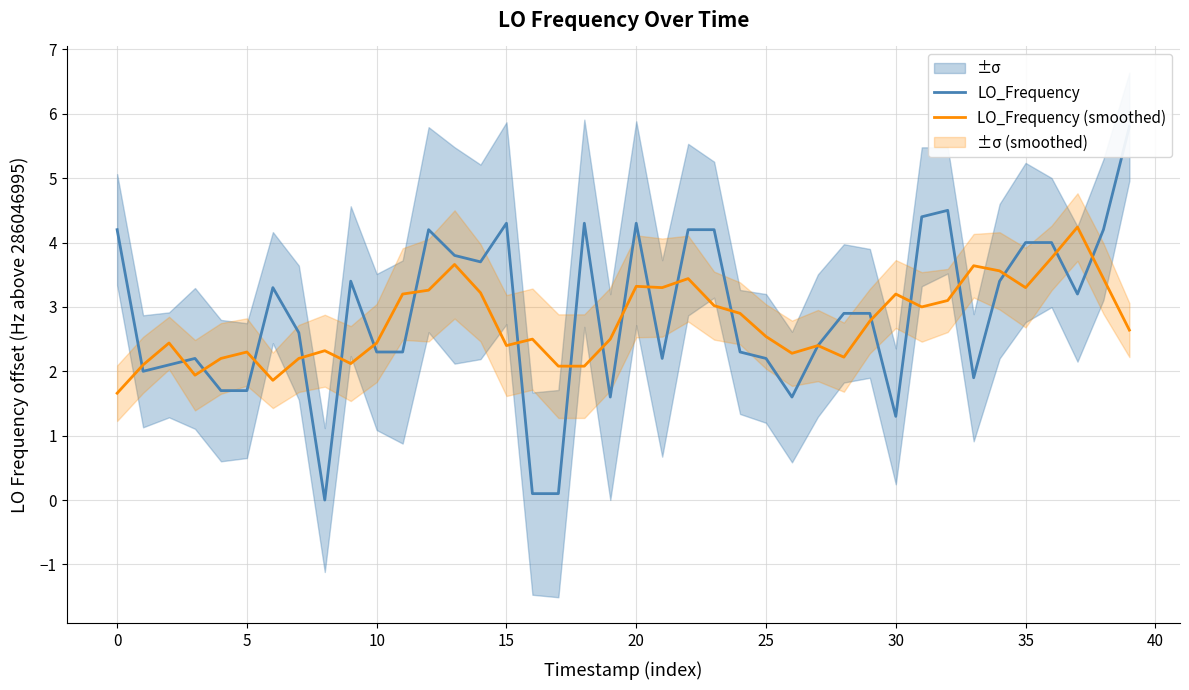

True or false: LO_Frequency (smoothed) has more than 2 points higher than both neighbors.

True